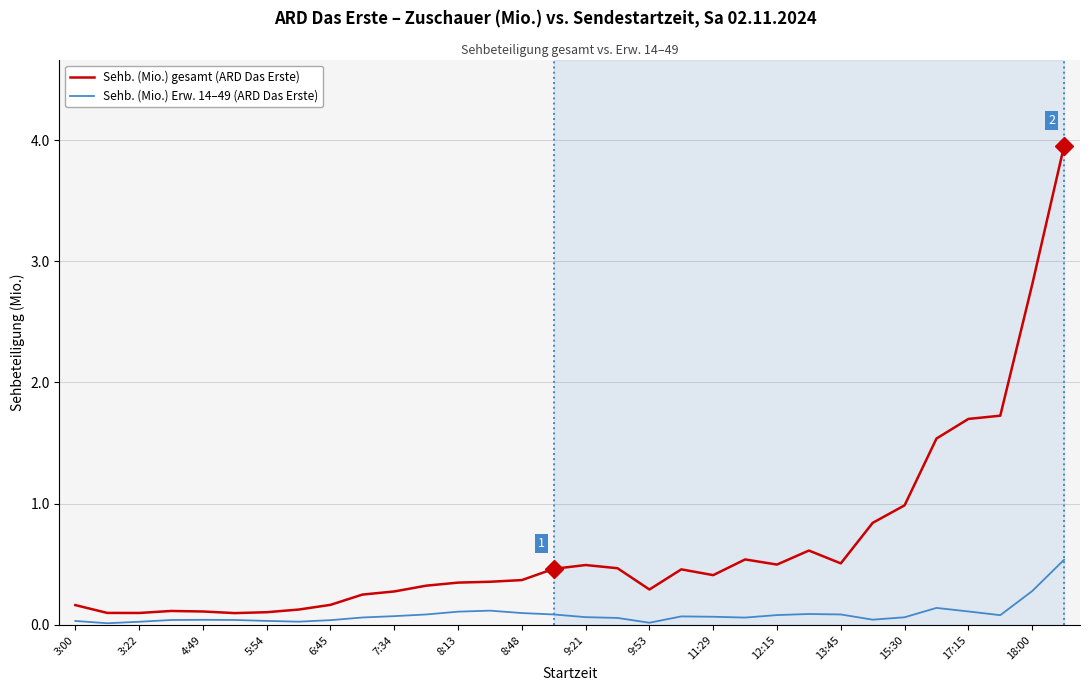

What is the difference between the maximum and minimum values in the Sehb. (Mio.) gesamt (ARD Das Erste) series?

3.9